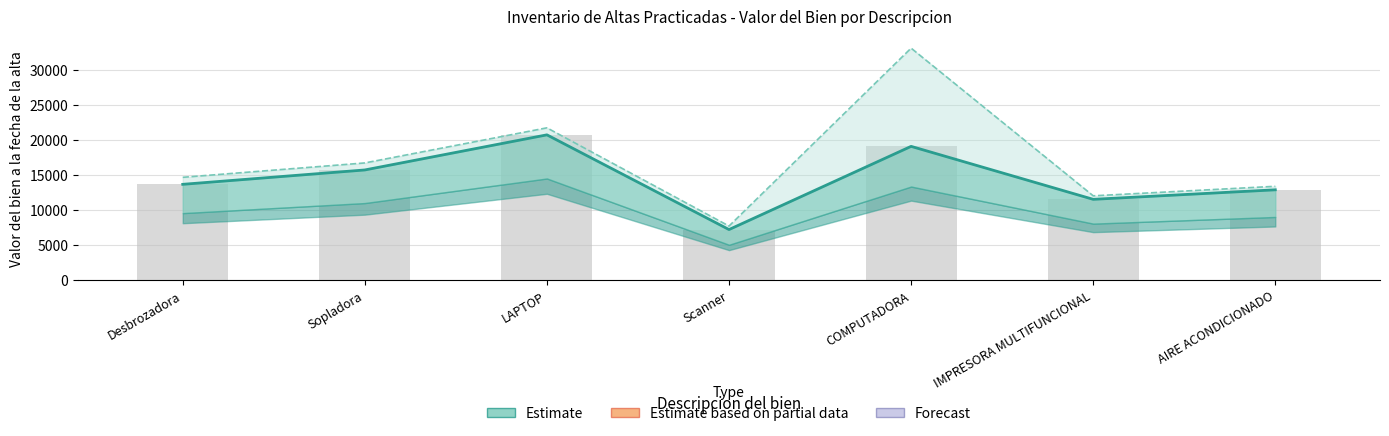

True or false: the data shows 16900.8 at IMPRESORA MULTIFUNCIONAL.

False